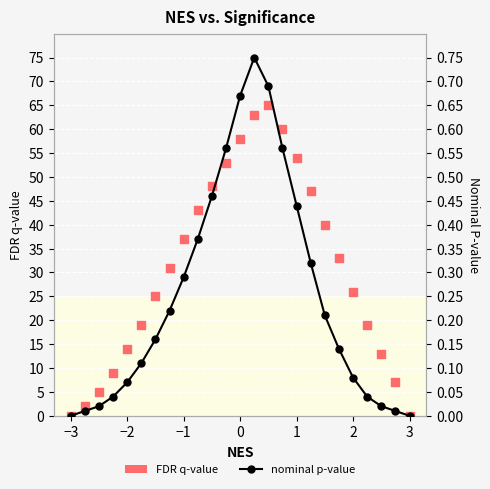

At how many categories does at least one series exceed 45?

8